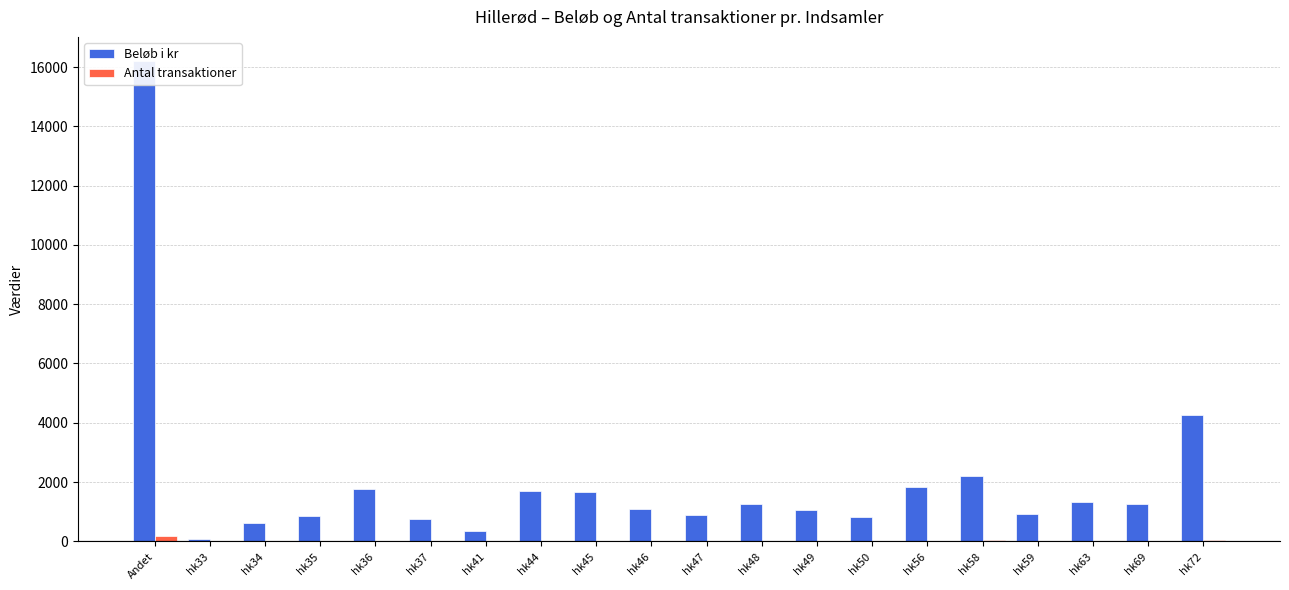

List the series in order of their peak value, lowest first.

Antal transaktioner, Beløb i kr